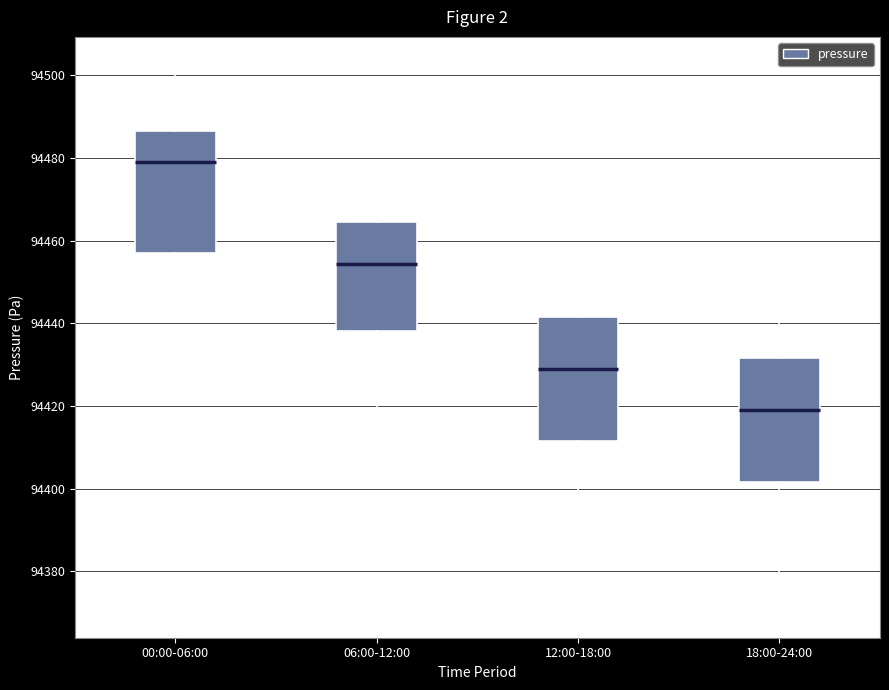

Which box has the lowest median line?

18:00-24:00